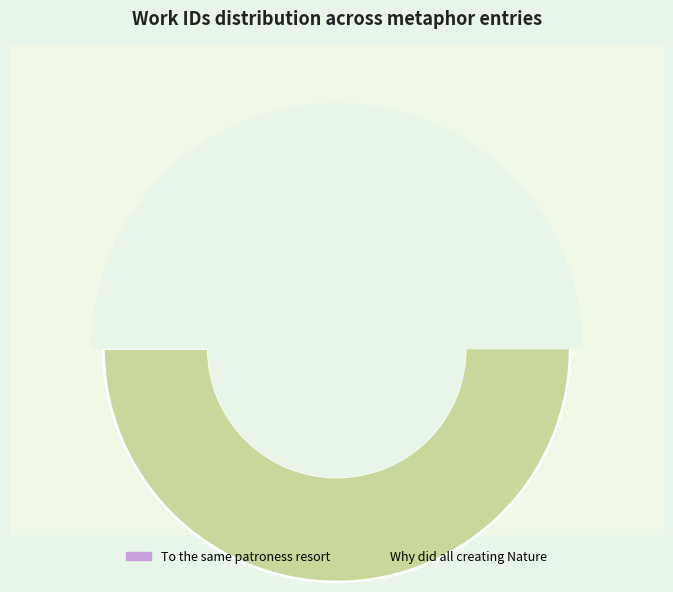

What portion of the pie excludes To the same patroness resort?

50.1%